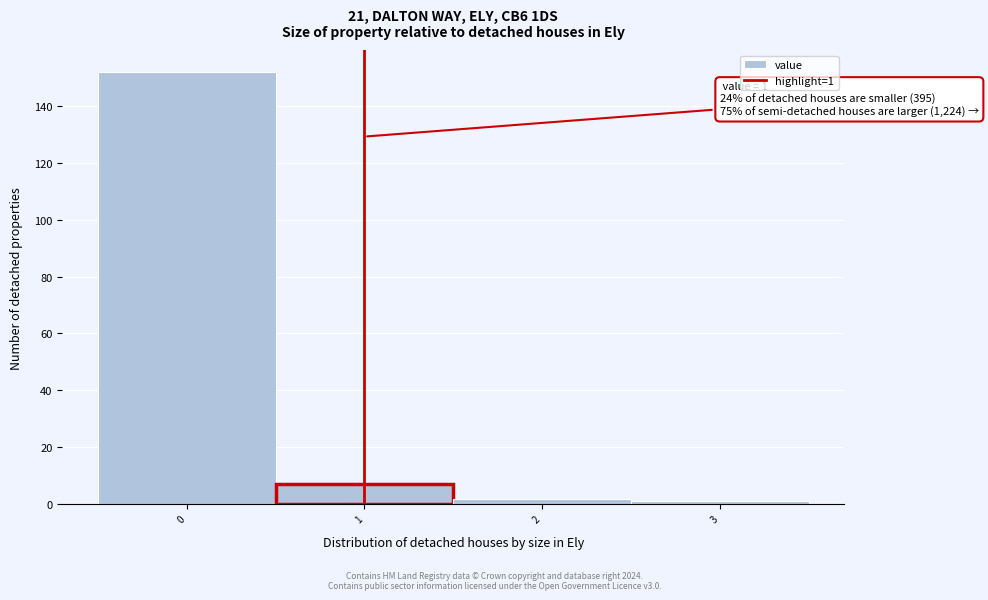

Which range on the x-axis has the tallest bar?

-0.5 to 0.5